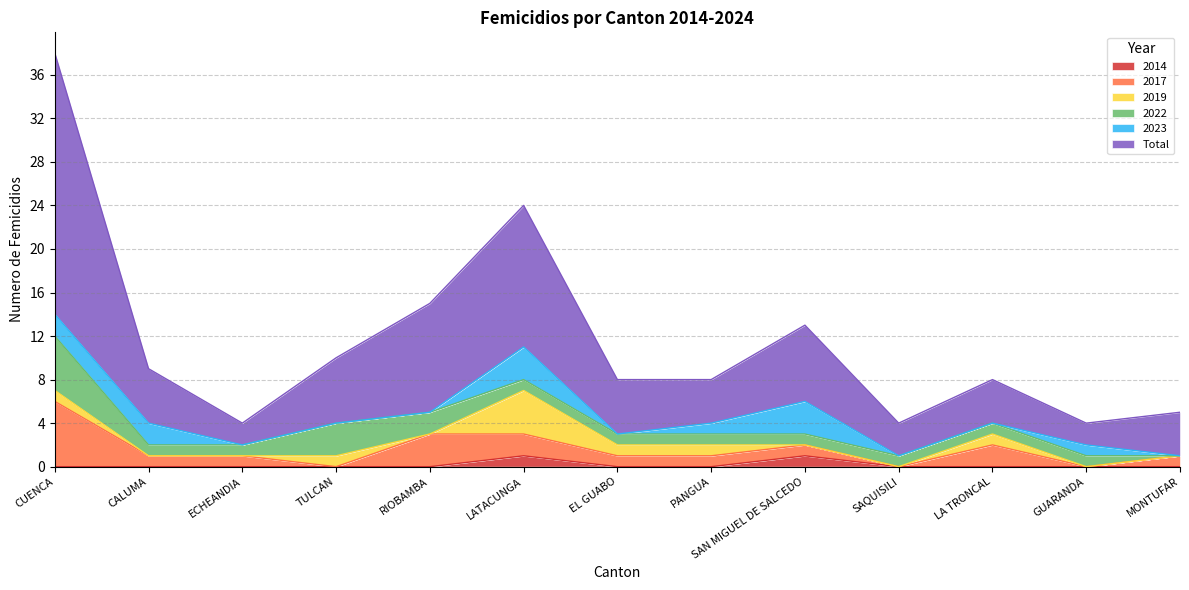

At which category is the sum across all series the highest?

CUENCA